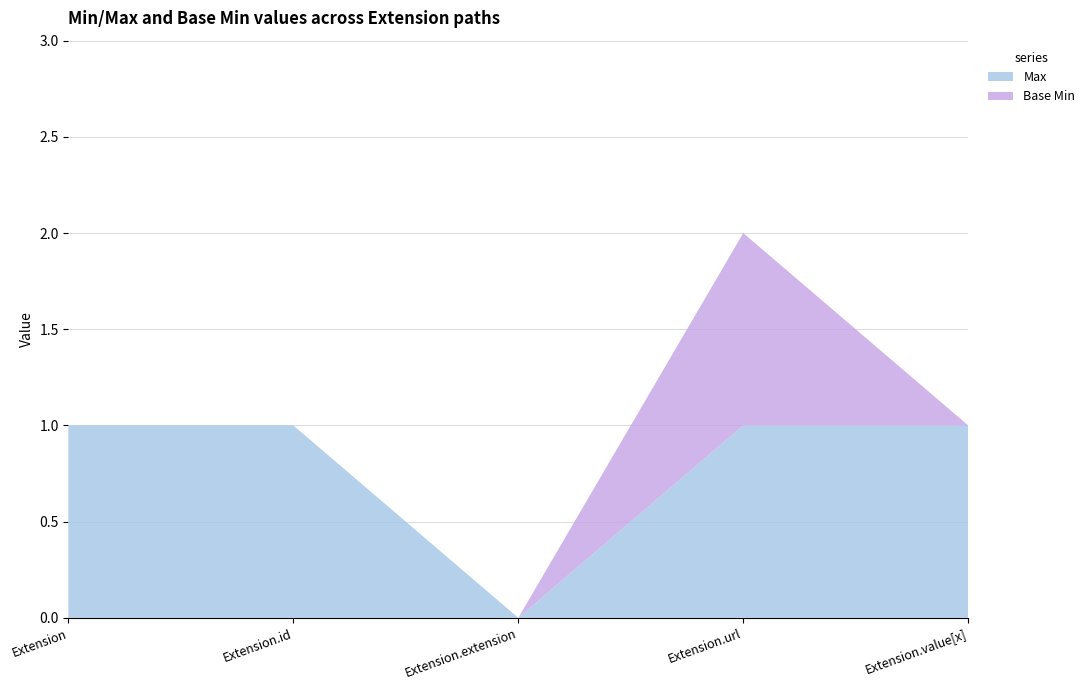

Reading left to right, extract all data points from this chart.

Max: Extension=1	Extension.id=1	Extension.extension=0	Extension.url=1	Extension.value[x]=1
Base Min: Extension=0	Extension.id=0	Extension.extension=0	Extension.url=1	Extension.value[x]=0